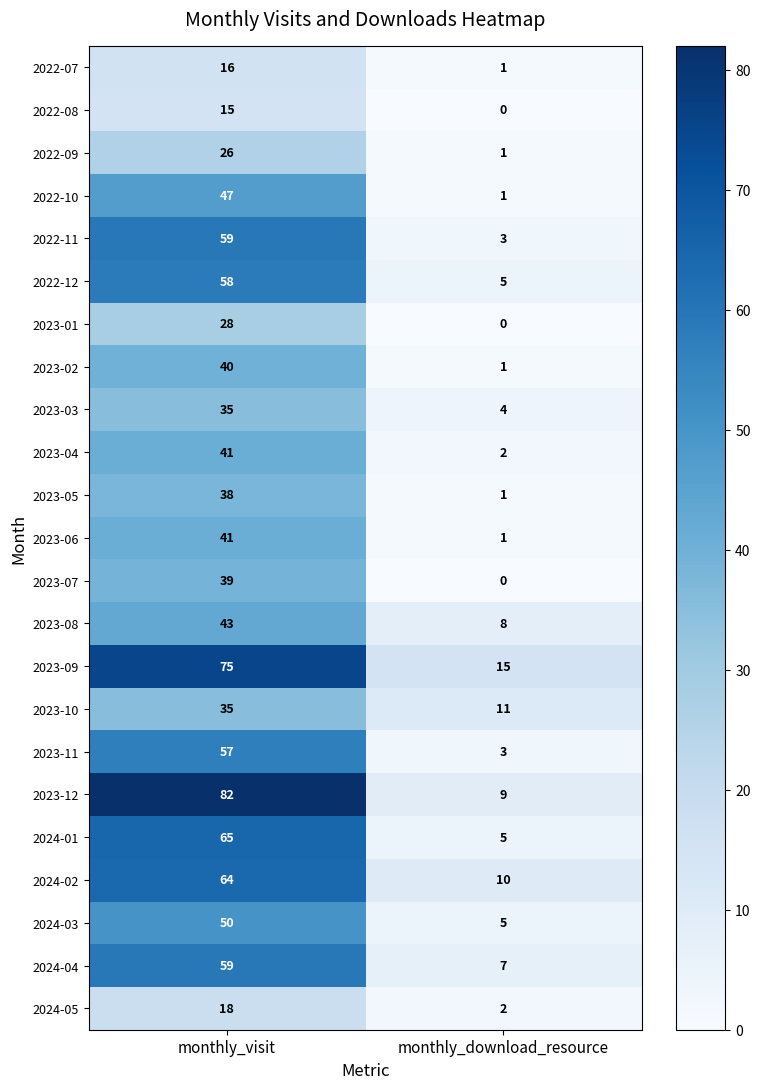

Which series has the largest total across all categories?

2023-12